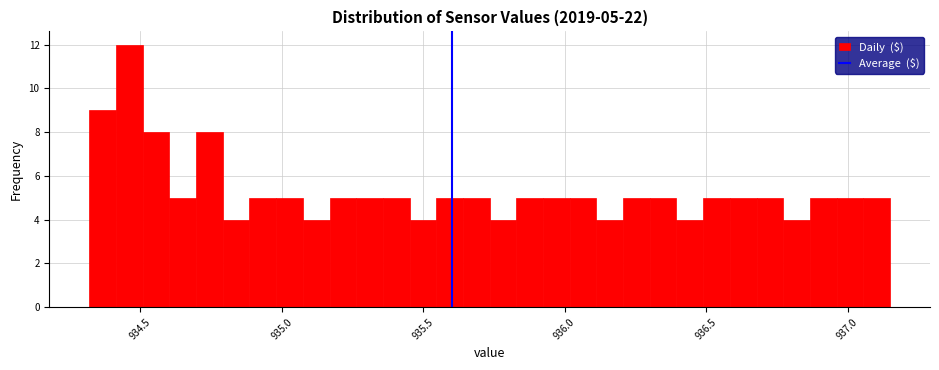

Read against the x-axis, roughly where is the centre of the tallest bar?

934.45